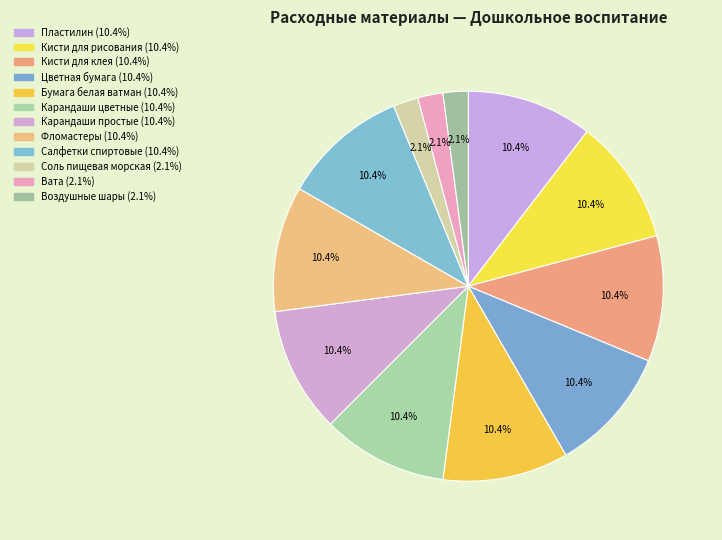

How many slices are in this pie chart?

12